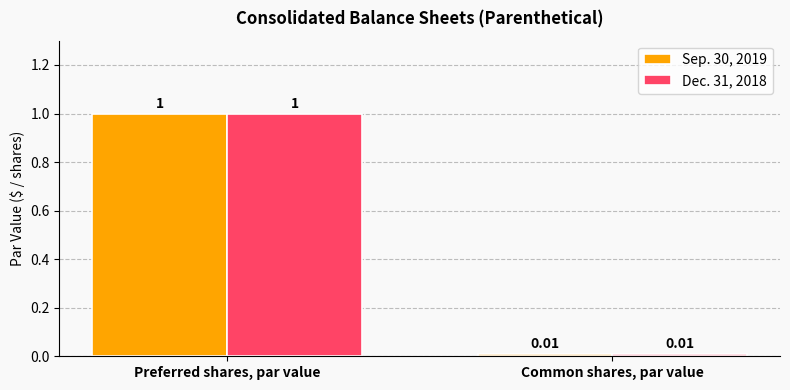

What is the total value across all series at Preferred shares, par value?

2.0